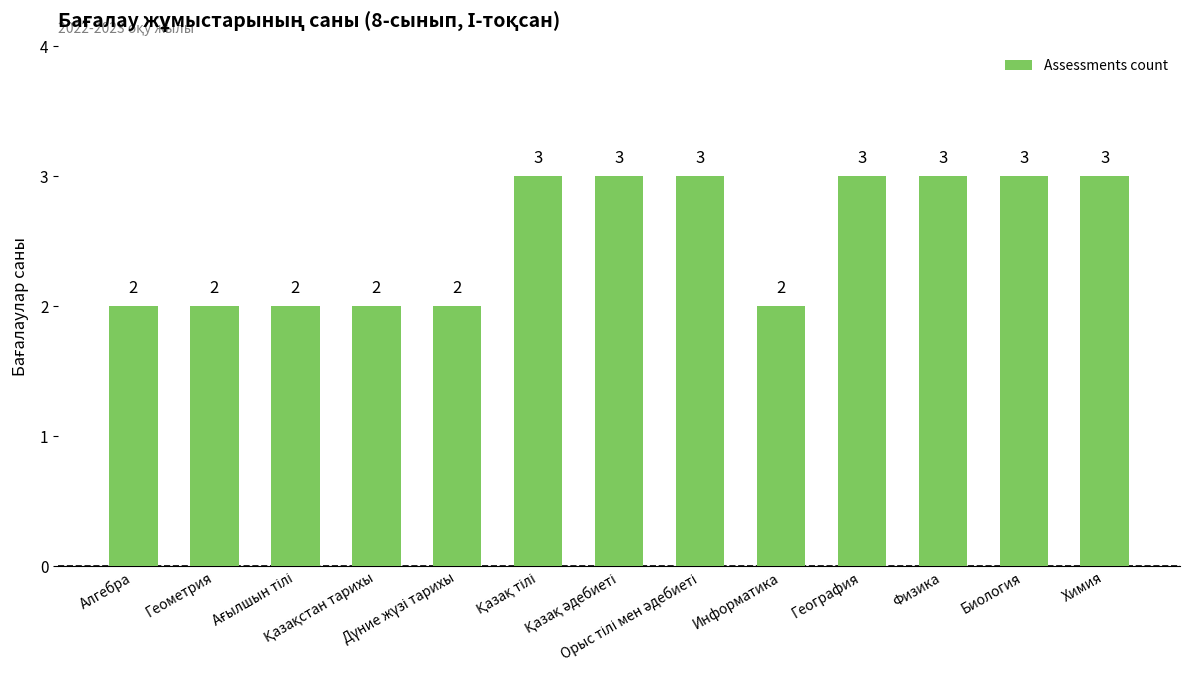

Count the values in the range 2 to 3.

13